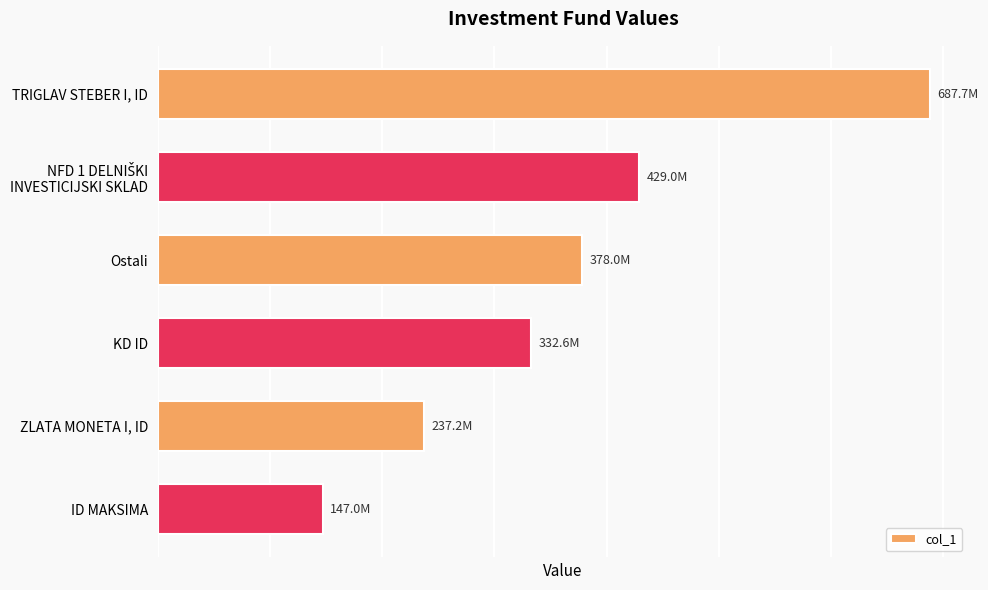

Does the chart contain any negative values?

No